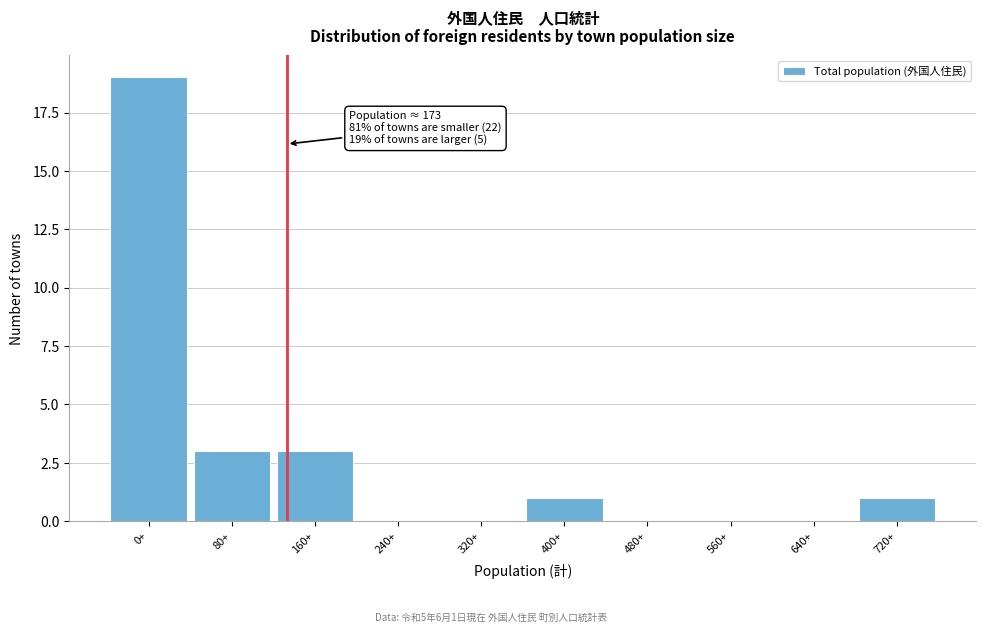

Reading left to right, list all the values displayed in this chart.

0+=19	80+=3	160+=3	240+=0	320+=0	400+=1	480+=0	560+=0	640+=0	720+=1